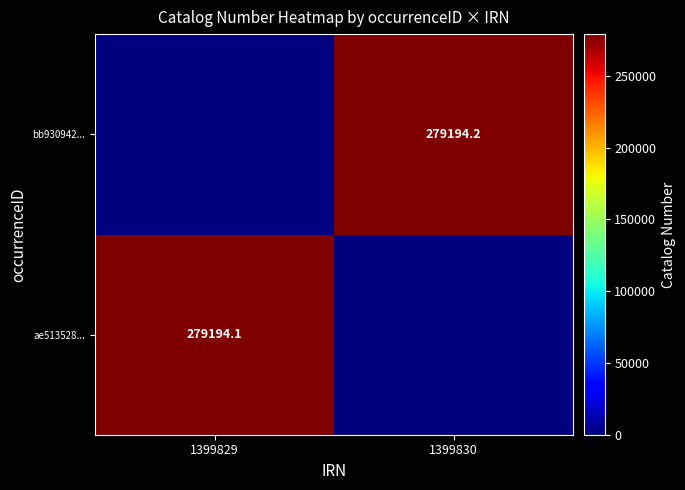

The bb930942... series shows 279194.2 at 1399830. True or false?

True